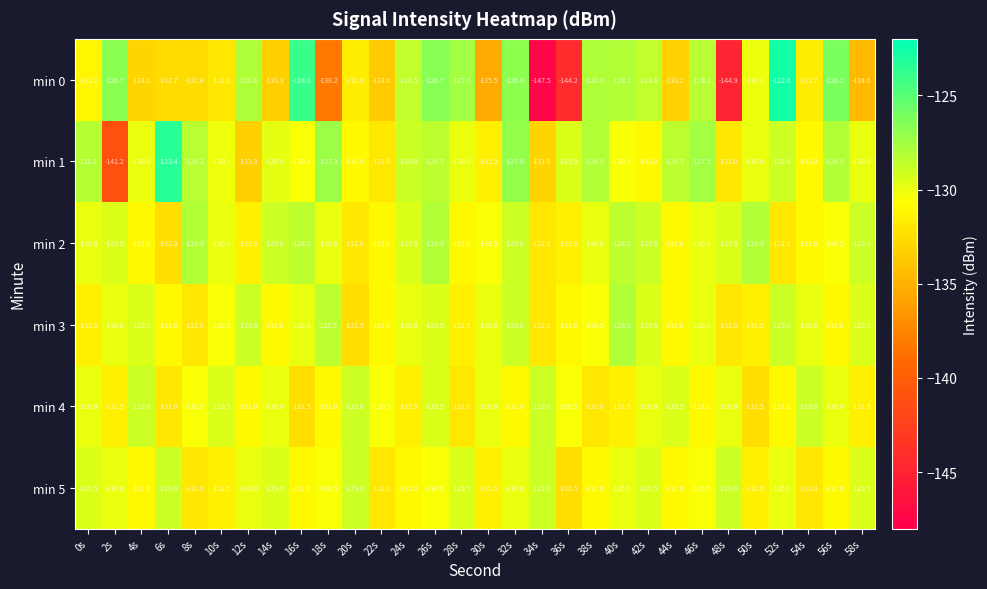

What is the difference between the maximum and minimum values in the min 5 series?

3.5